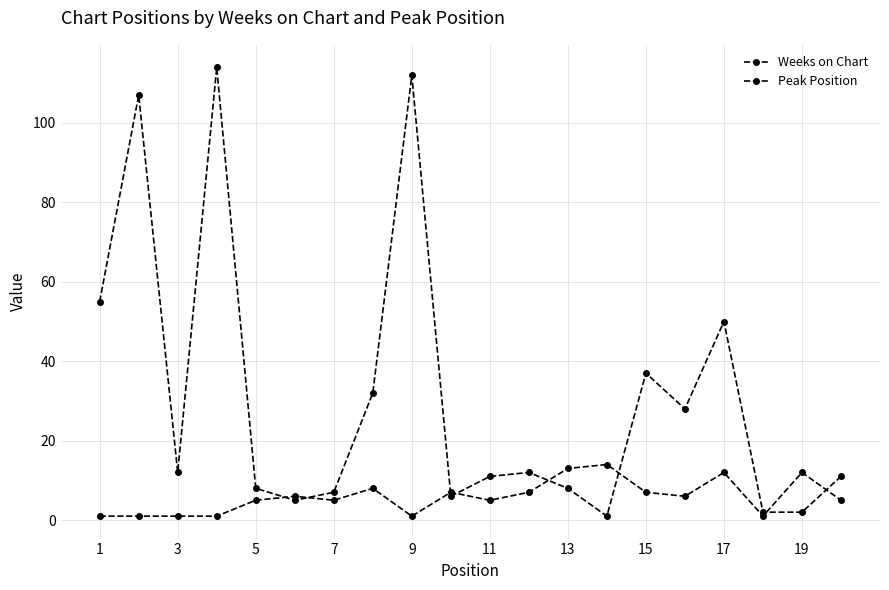

How many lines are shown in the chart?

2